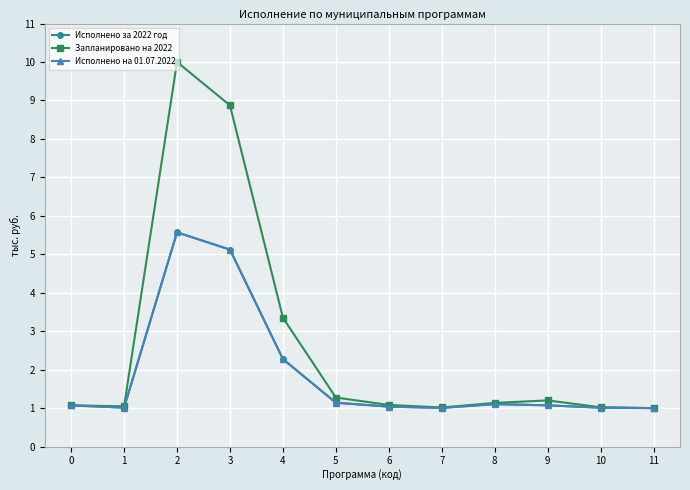

The Исполнено на 01.07.2022 series shows 1.0 at 1. True or false?

True